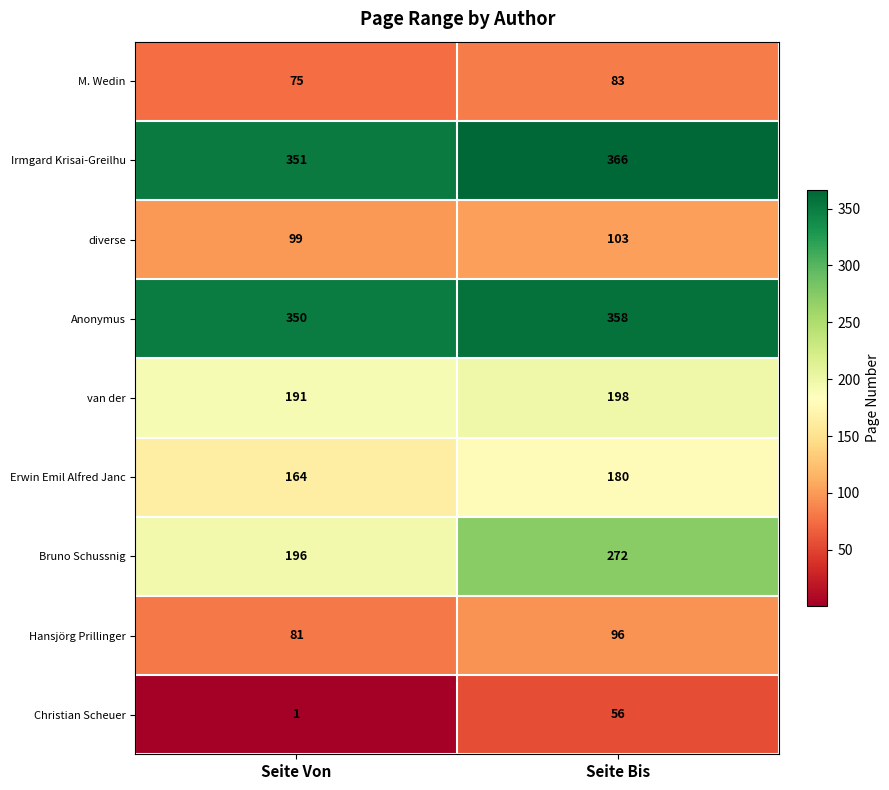

Rank the series at Seite Von from lowest to highest value.

Christian Scheuer, M. Wedin, Hansjörg Prillinger, diverse, Erwin Emil Alfred Janc, van der, Bruno Schussnig, Anonymus, Irmgard Krisai-Greilhu